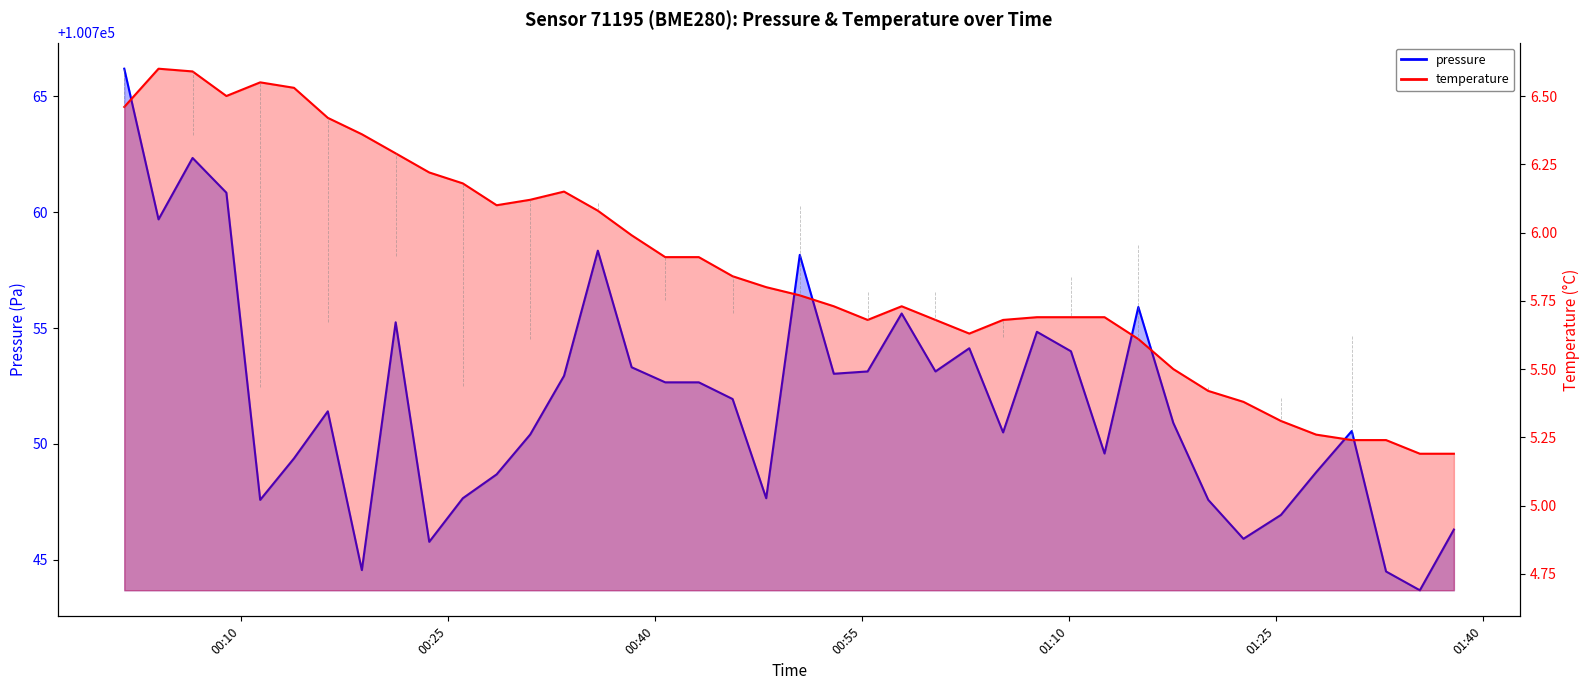

Which label corresponds to the largest value in the chart?

00:10